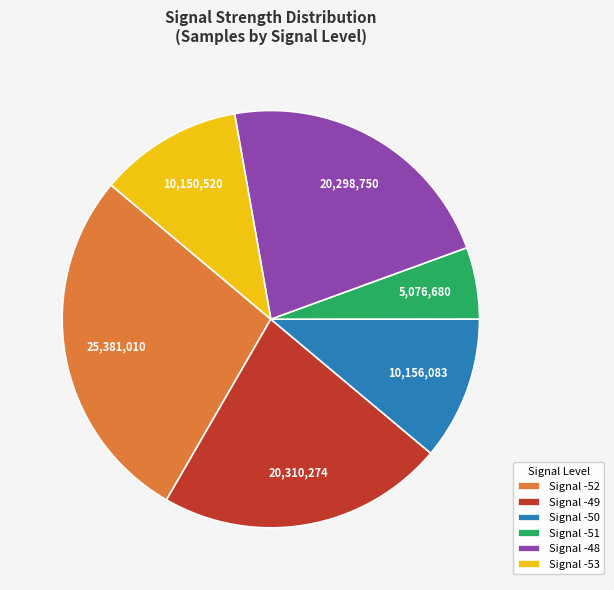

How many segments does this pie chart have?

6